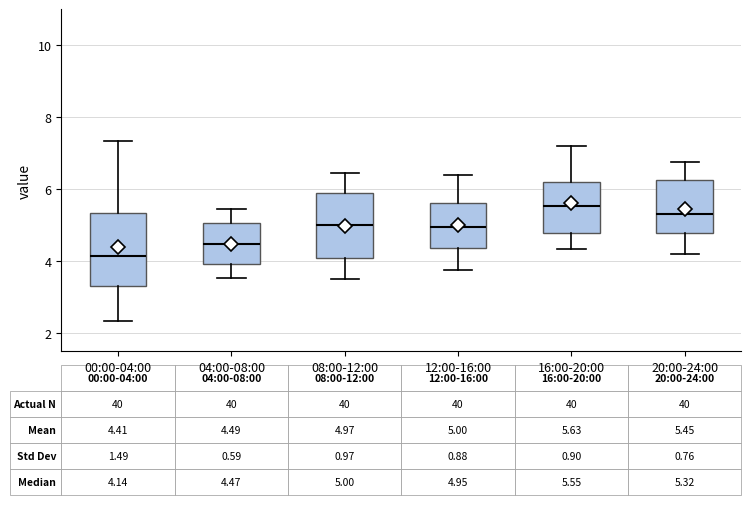

Which box is the tallest, from its lower edge to its upper edge?

00:00-04:00